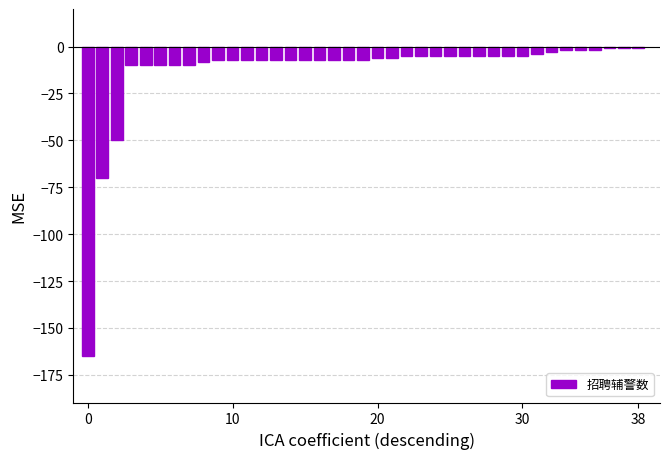

How many distinct data groups are displayed?

1